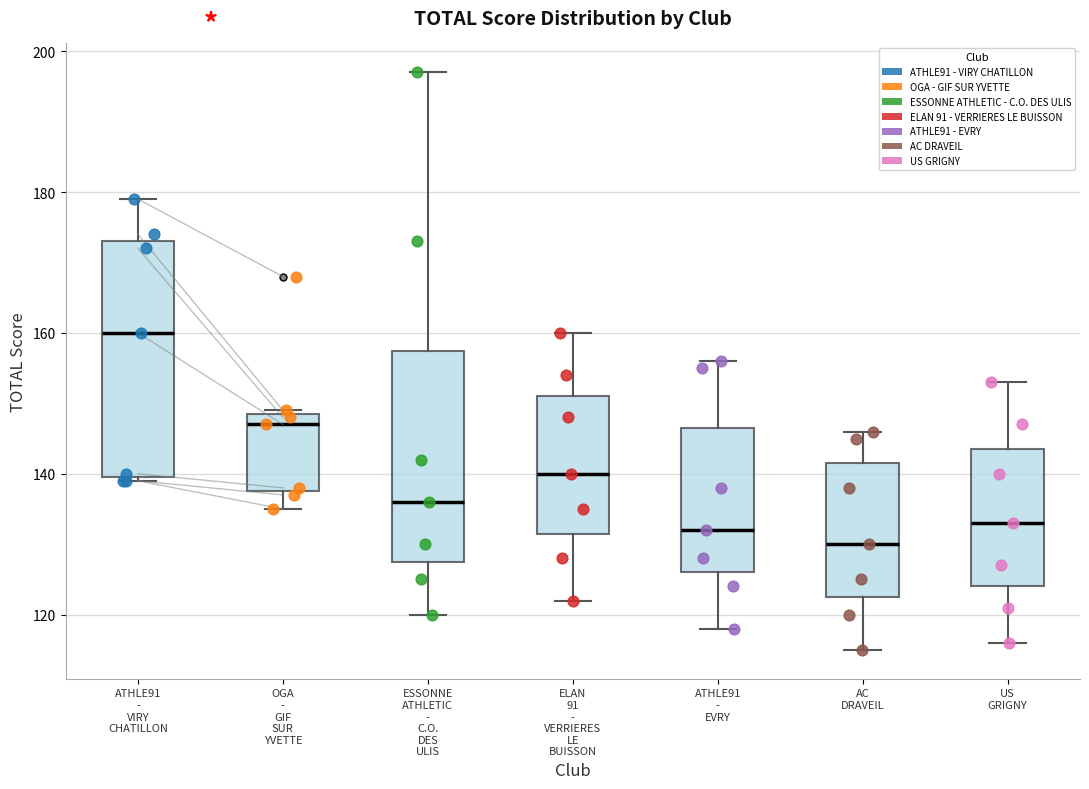

Which box has the lowest median line?

AC DRAVEIL